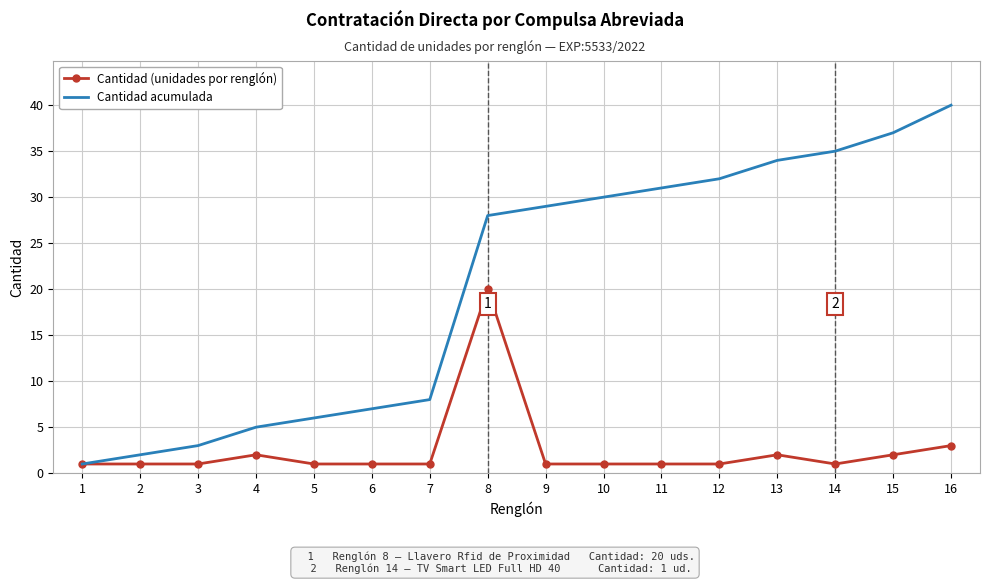

How many series are shown in this chart?

2